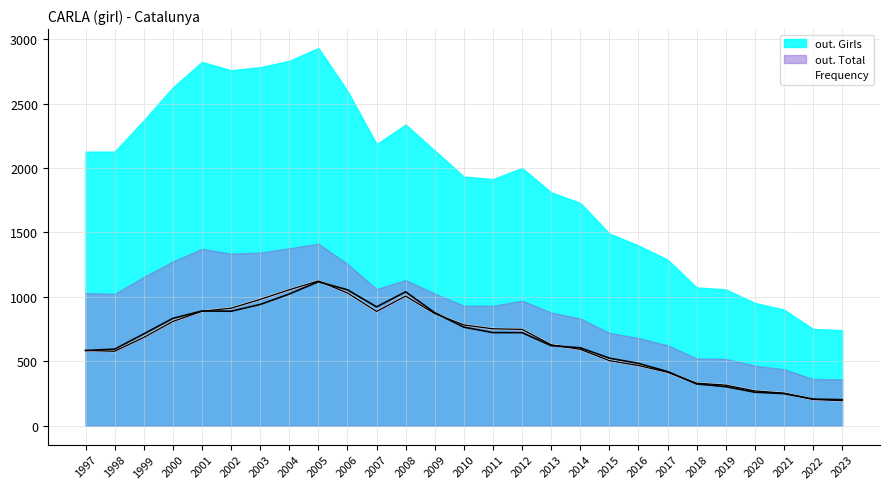

What is the ratio of the value at 2005 to the value at 1999?

1.6